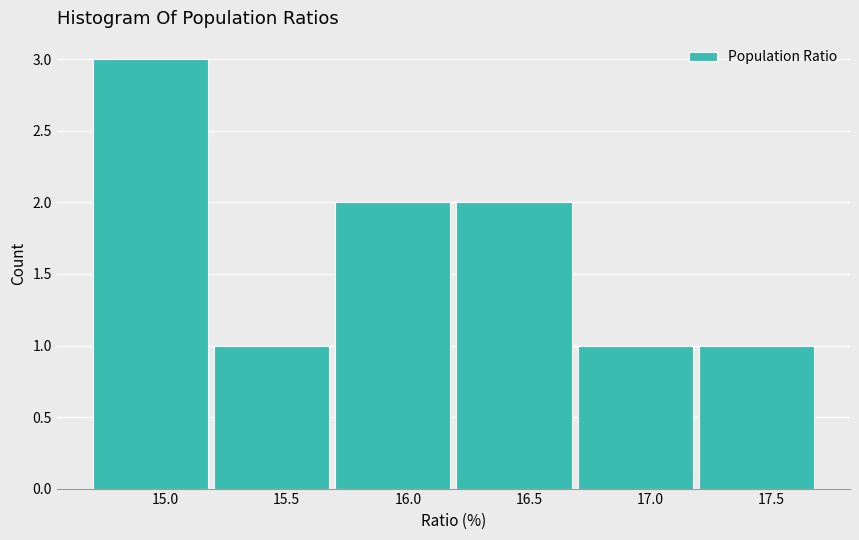

Reading left to right, transcribe this chart: for each bar, give the range it covers on the x-axis and its height. The values are not printed on the chart, so give them approximately, as read against the axis.

14.7 to 15.2: 3
15.2 to 15.7: 1
15.7 to 16.2: 2
16.2 to 16.7: 2
16.7 to 17.2: 1
17.2 to 17.7: 1